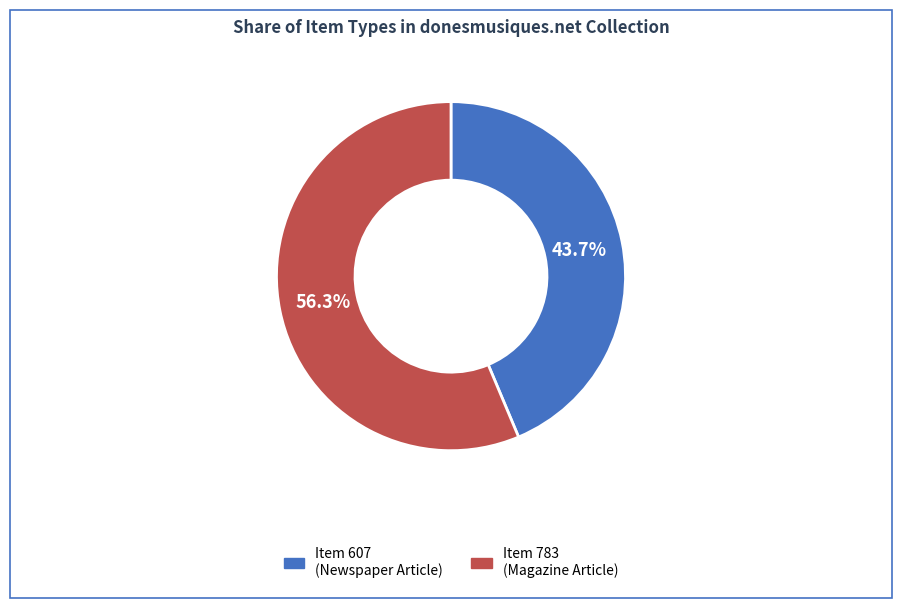

Count the number of slices in the pie.

2